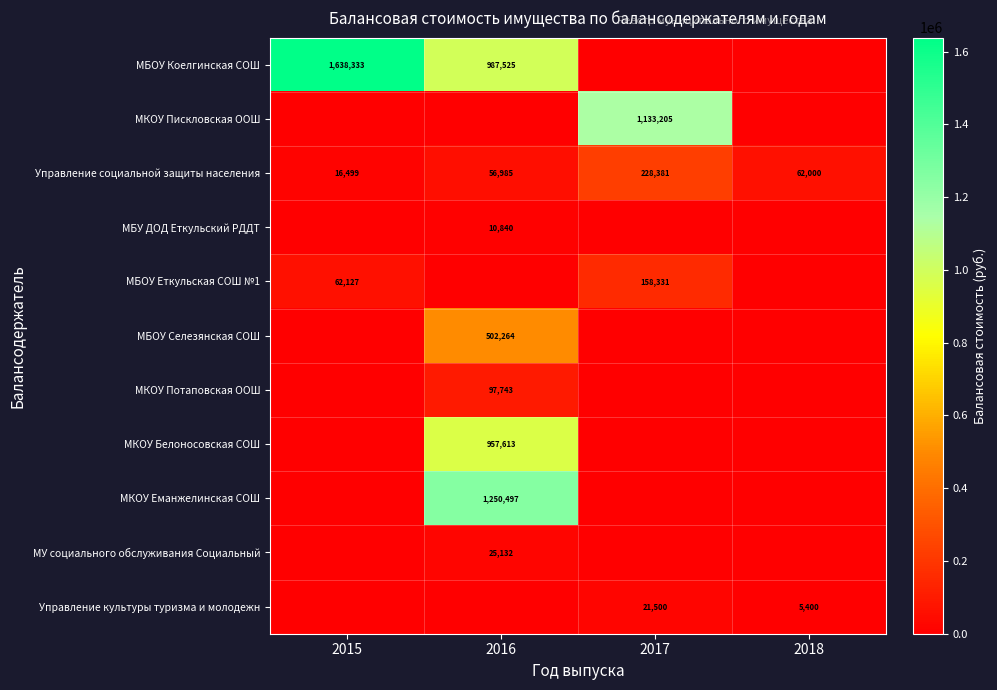

The Управление социальной защиты населения series shows 62000 at 2018. True or false?

True